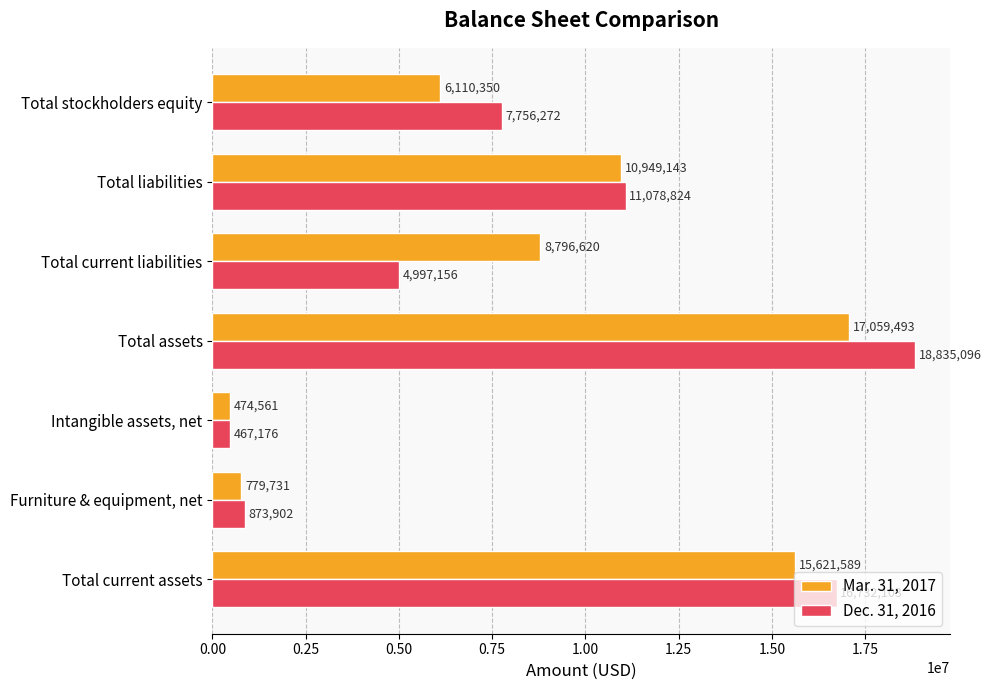

What is the difference between the Dec. 31, 2016 values at Furniture & equipment, net and Total assets?

17961194